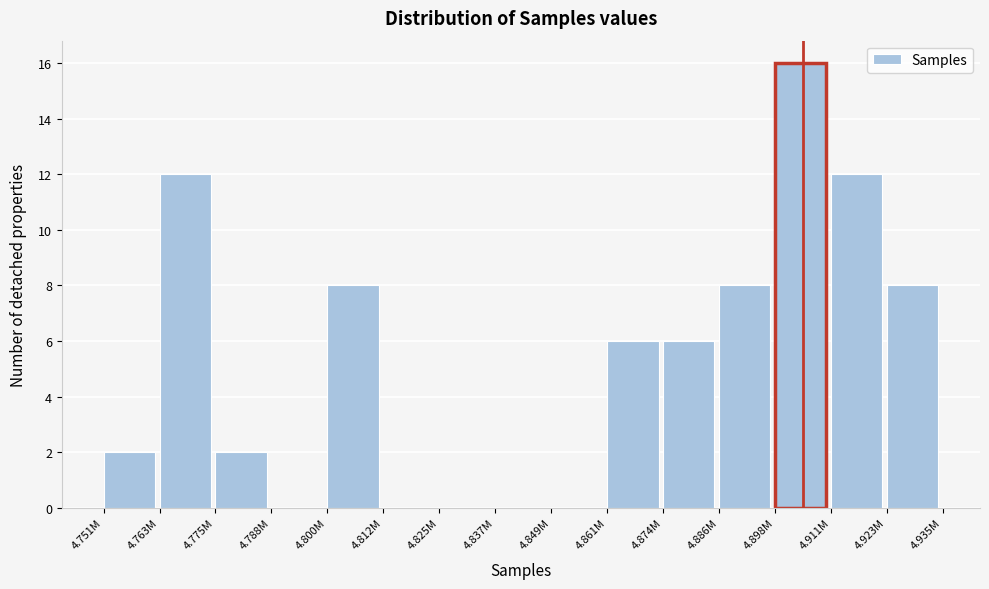

Reading left to right, what are all the values shown in this chart?

4.751M=2	4.763M=12	4.775M=2	4.788M=0	4.800M=8	4.812M=0	4.825M=0	4.837M=0	4.849M=0	4.861M=6	4.874M=6	4.886M=8	4.898M=16	4.911M=12	4.923M=8